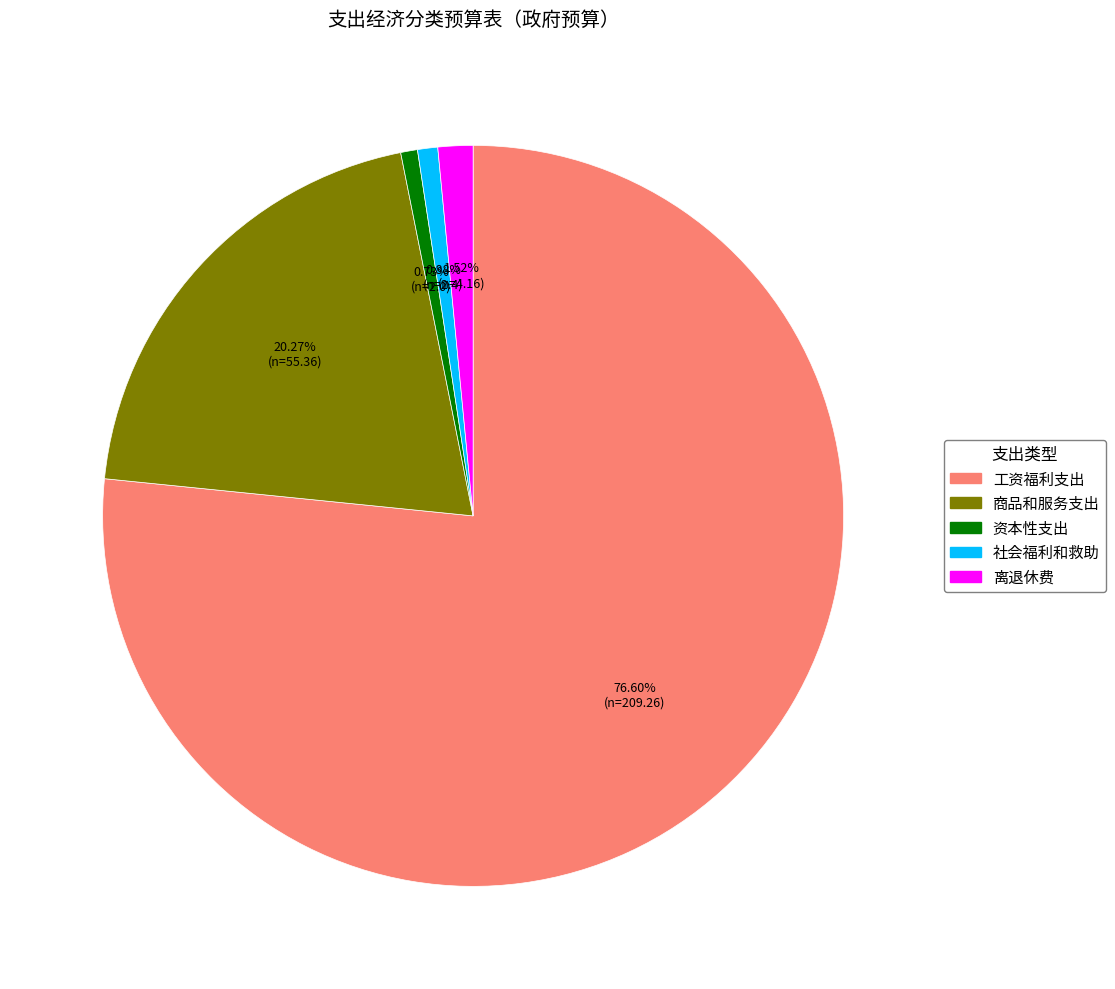

What is the largest slice in the pie chart?

工资福利支出